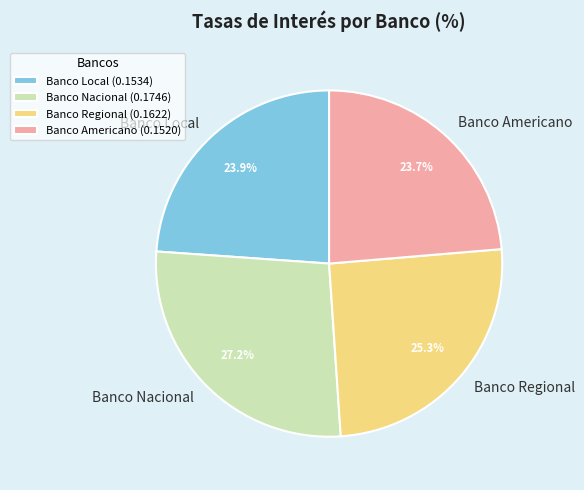

To the nearest percent, what is the difference between the Banco Regional and Banco Nacional slice percentages?

2%